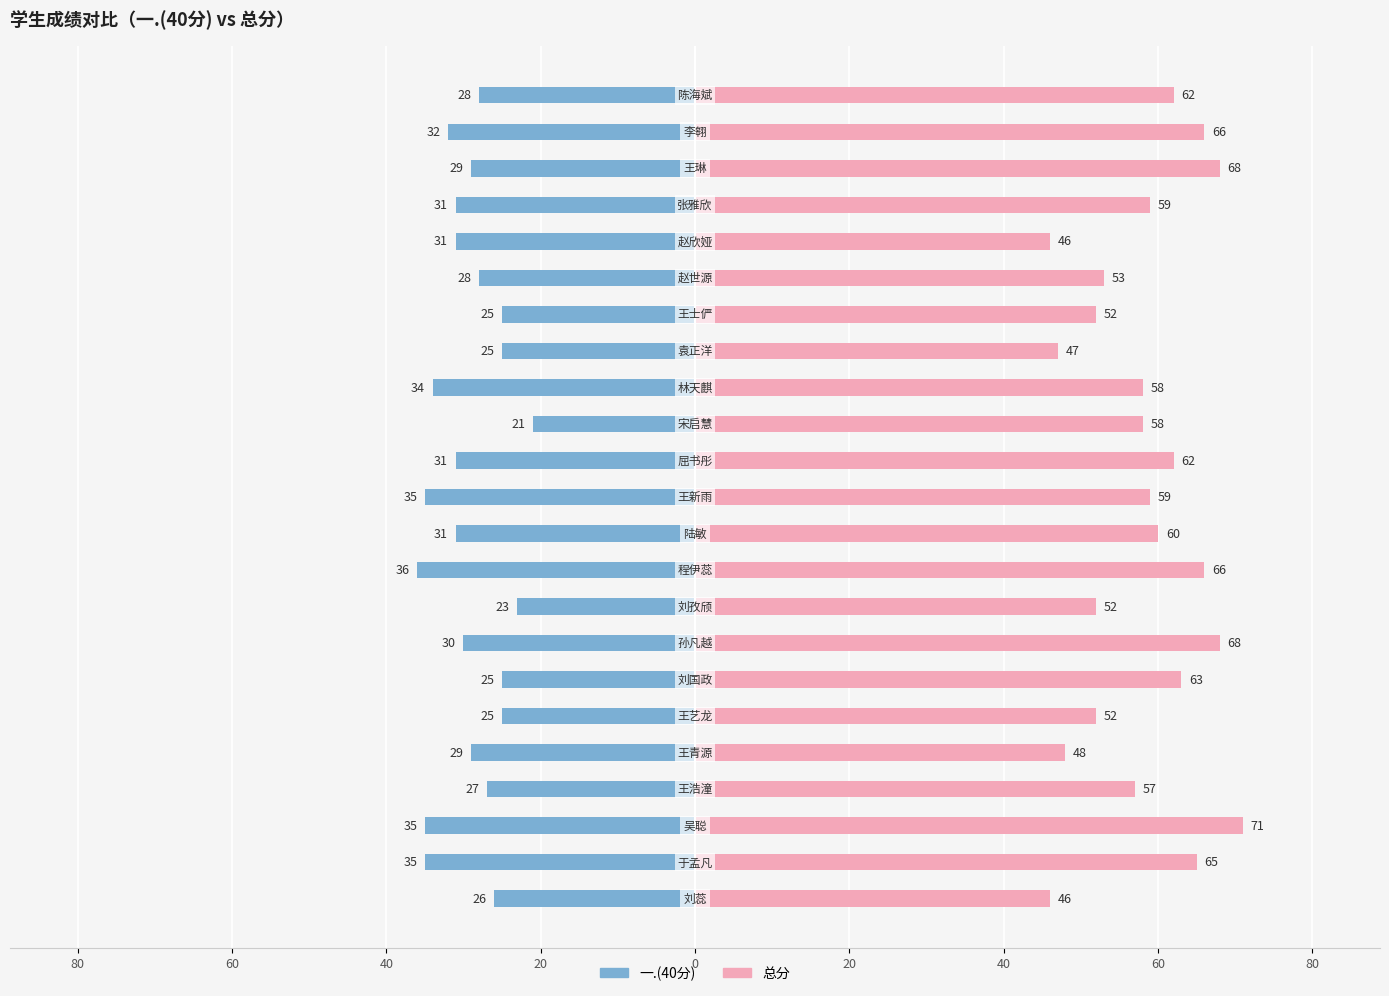

How many distinct data groups are displayed?

2